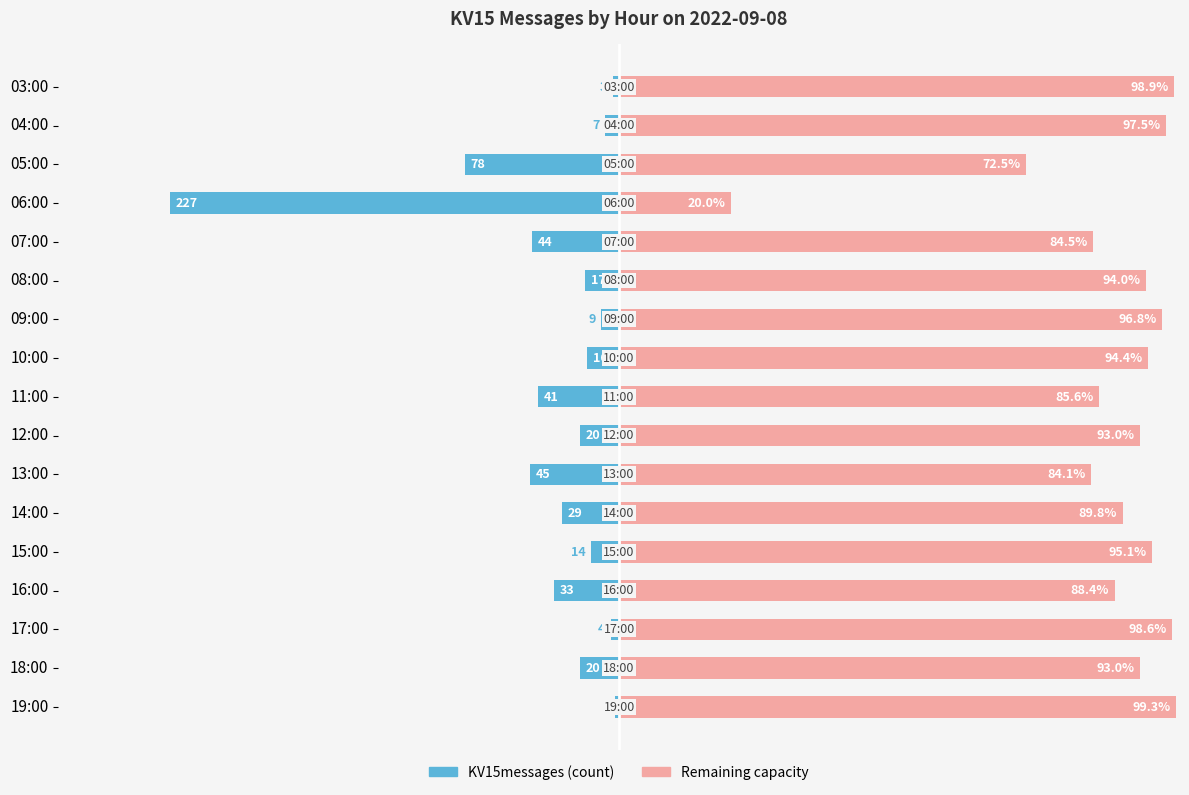

How many groups of bars are there?

17